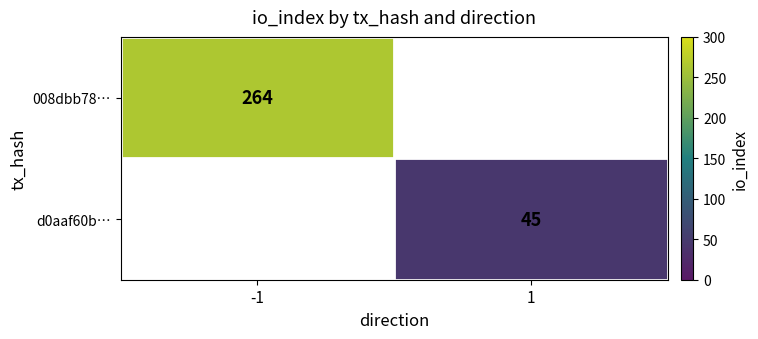

Is the value of 008dbb78… at -1 greater than the value of d0aaf60b… at 1?

Yes